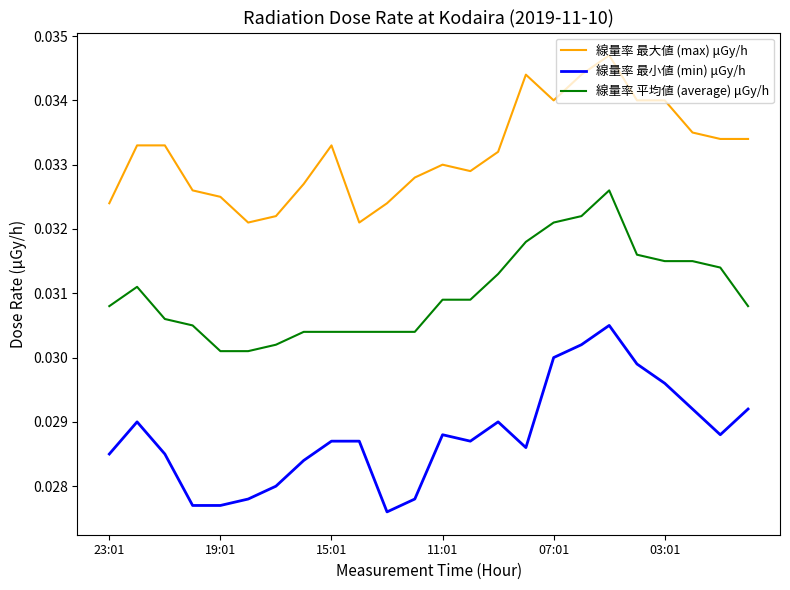

Is this an area chart (filled region under the line)?

No